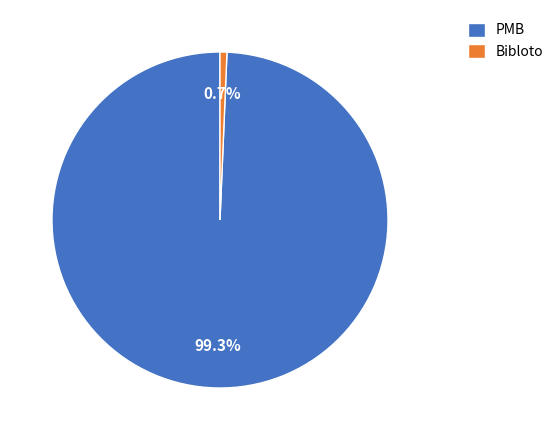

Which slice is the largest?

PMB